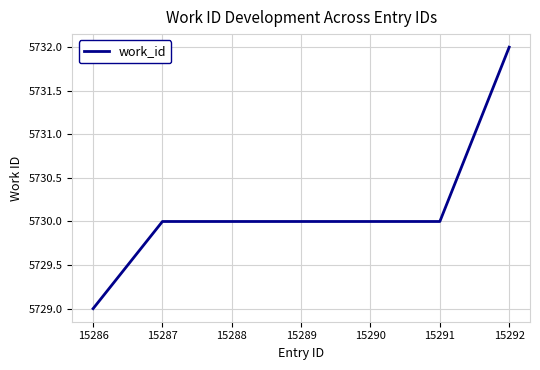

Which category has the lowest value across all series?

15286